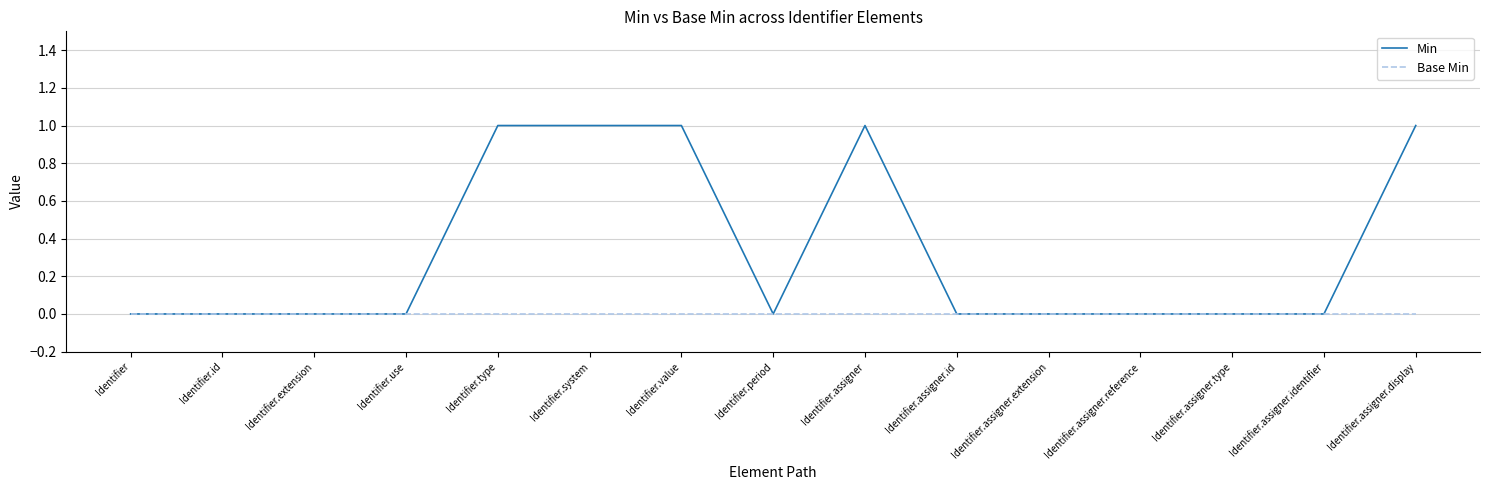

Is it true that Min equals 0 at Identifier.period?

True